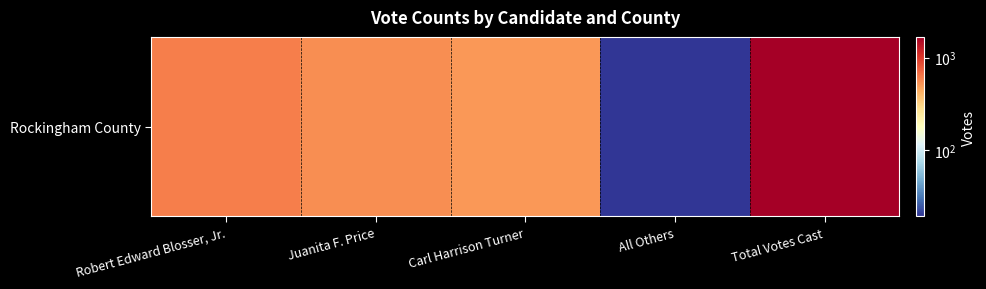

What is the change in value from Juanita F. Price to All Others?

-529